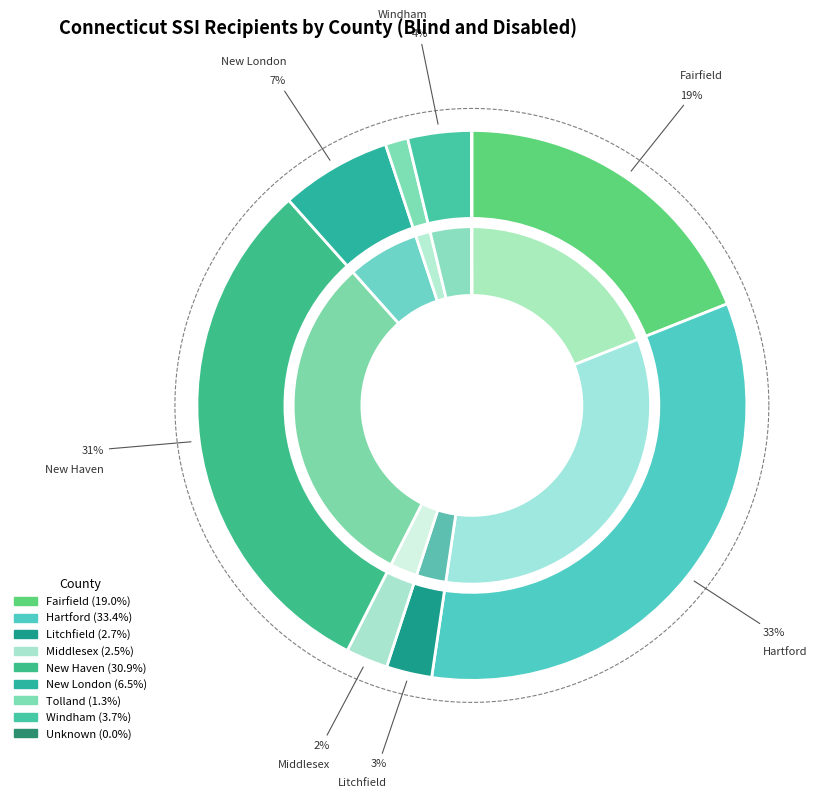

To the nearest percent, what percentage of the pie is Middlesex?

2%